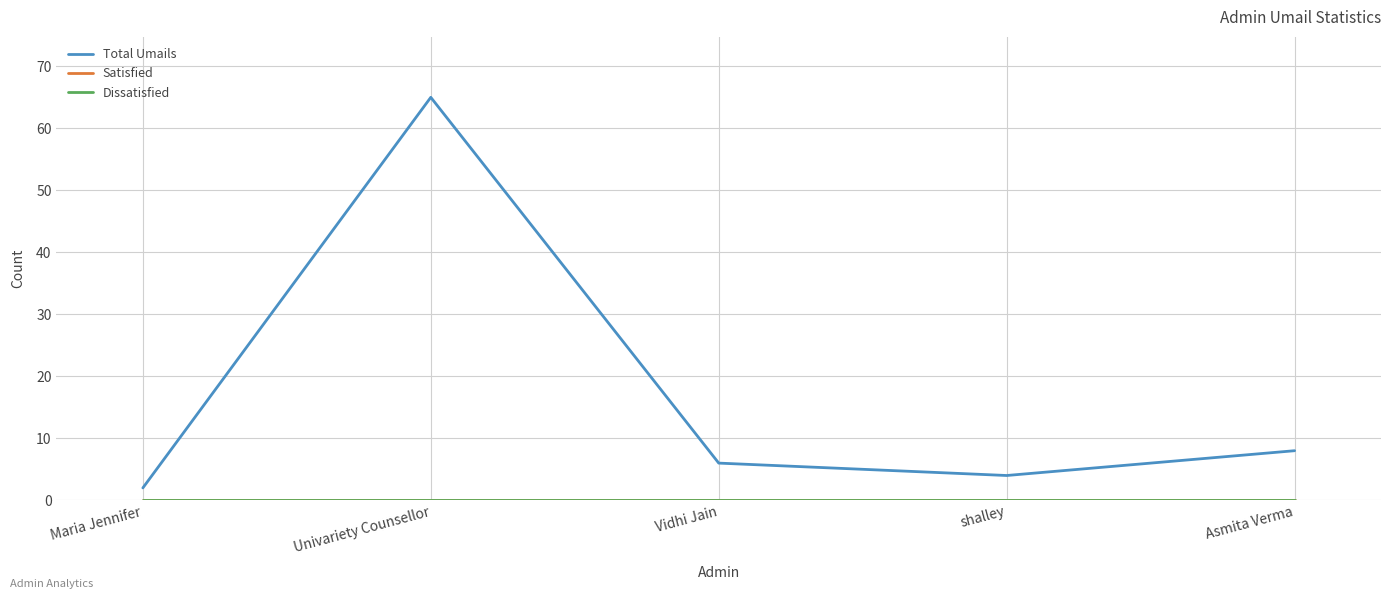

Reading left to right, what are all the values shown in this chart?

Total Umails: 2	65	6	4	8
Satisfied: 0	0	0	0	0
Dissatisfied: 0	0	0	0	0